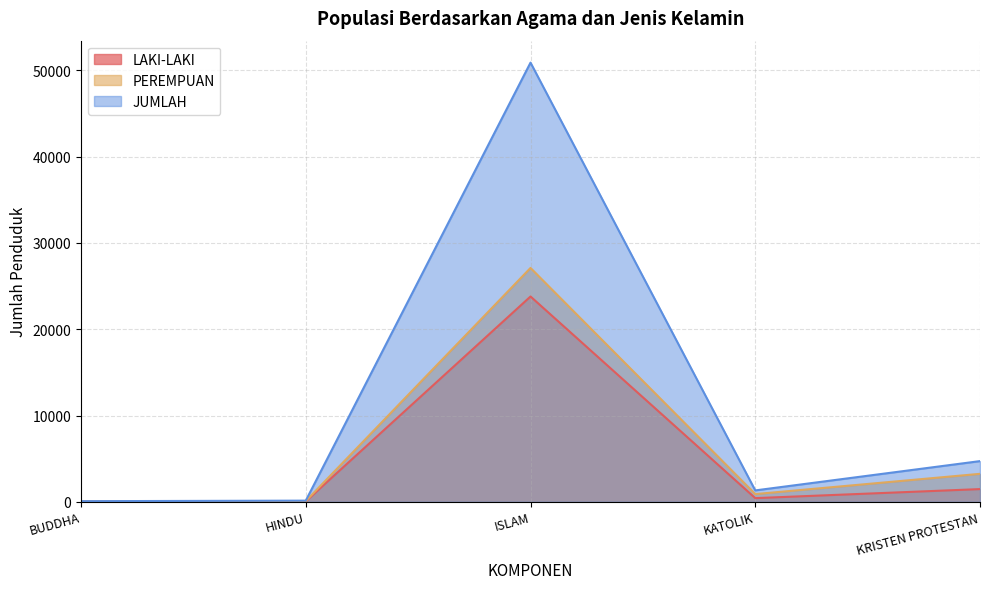

True or false: JUMLAH has a value of 306 at KATOLIK.

False